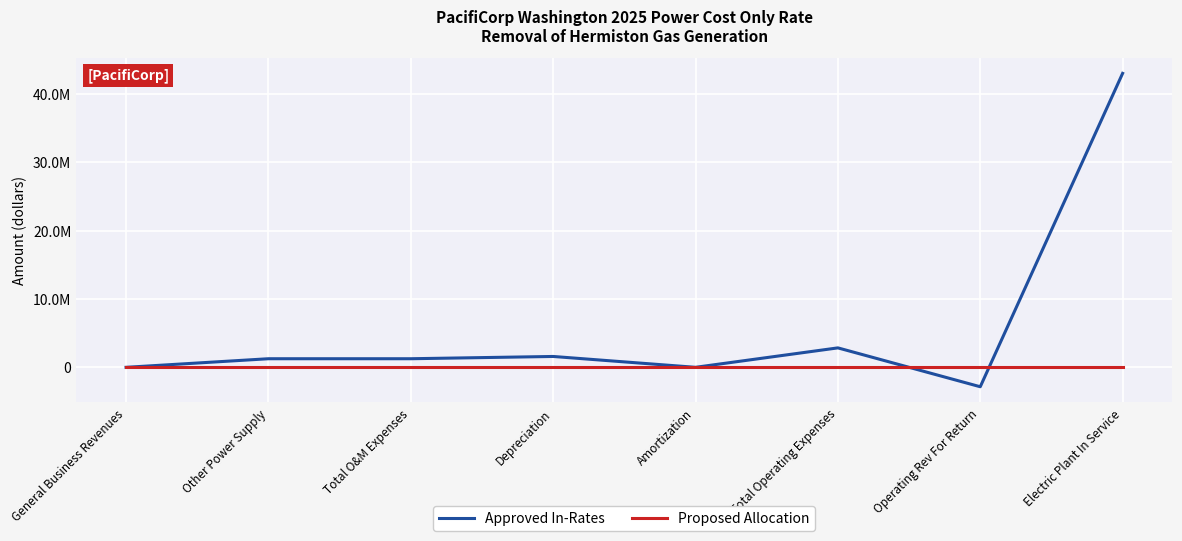

Is it true that Proposed Allocation equals 0.0 at General Business Revenues?

True